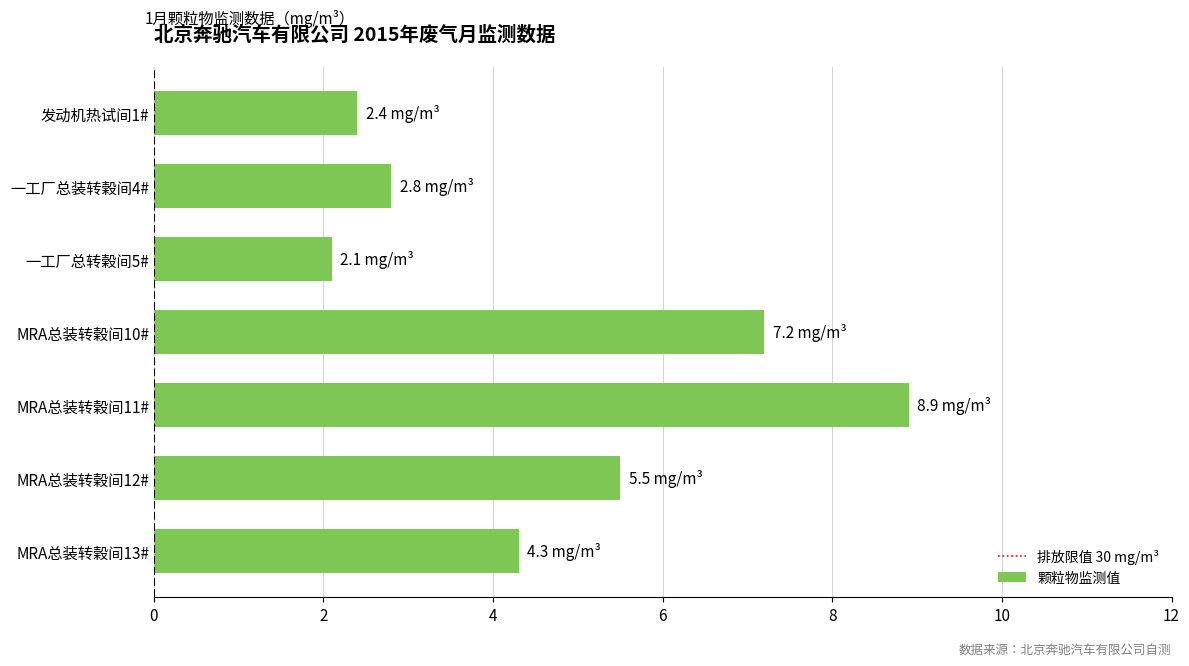

What is the value of the 4th bar from the top?

7.2